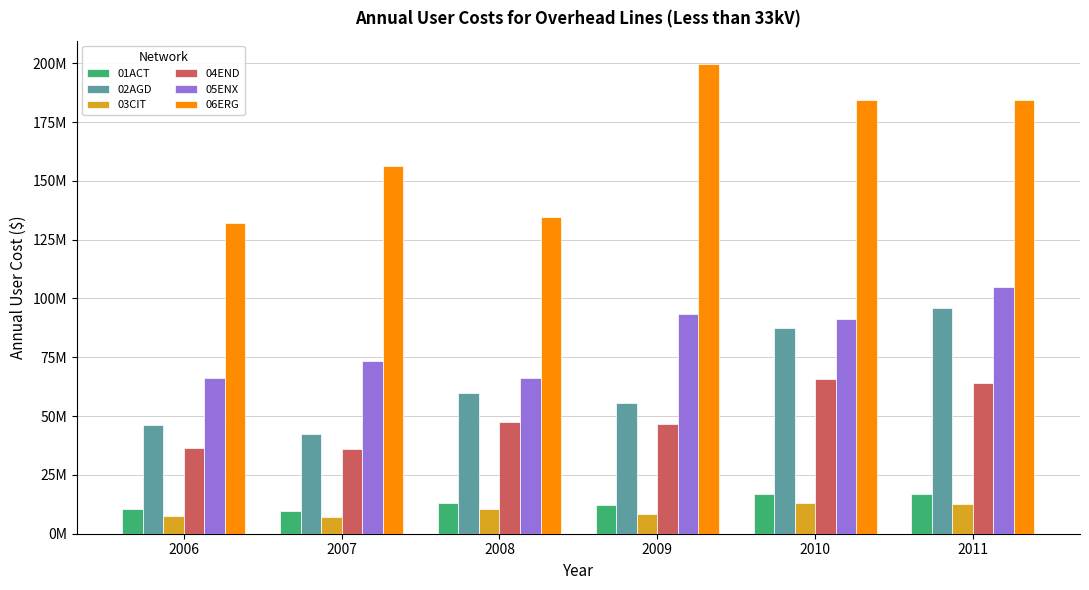

Rank the series at 2007 from lowest to highest value.

03CIT, 01ACT, 04END, 02AGD, 05ENX, 06ERG